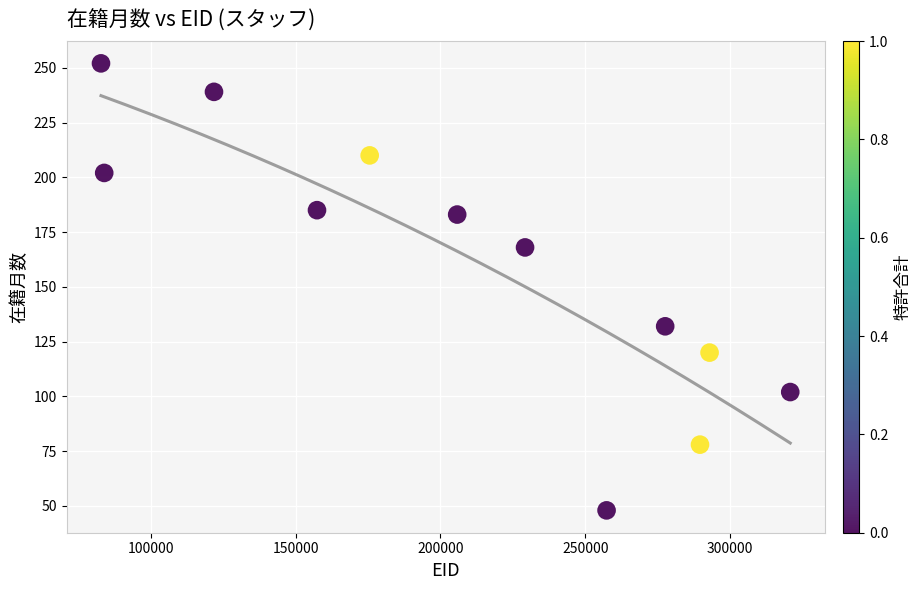

What is the average Y value?

160